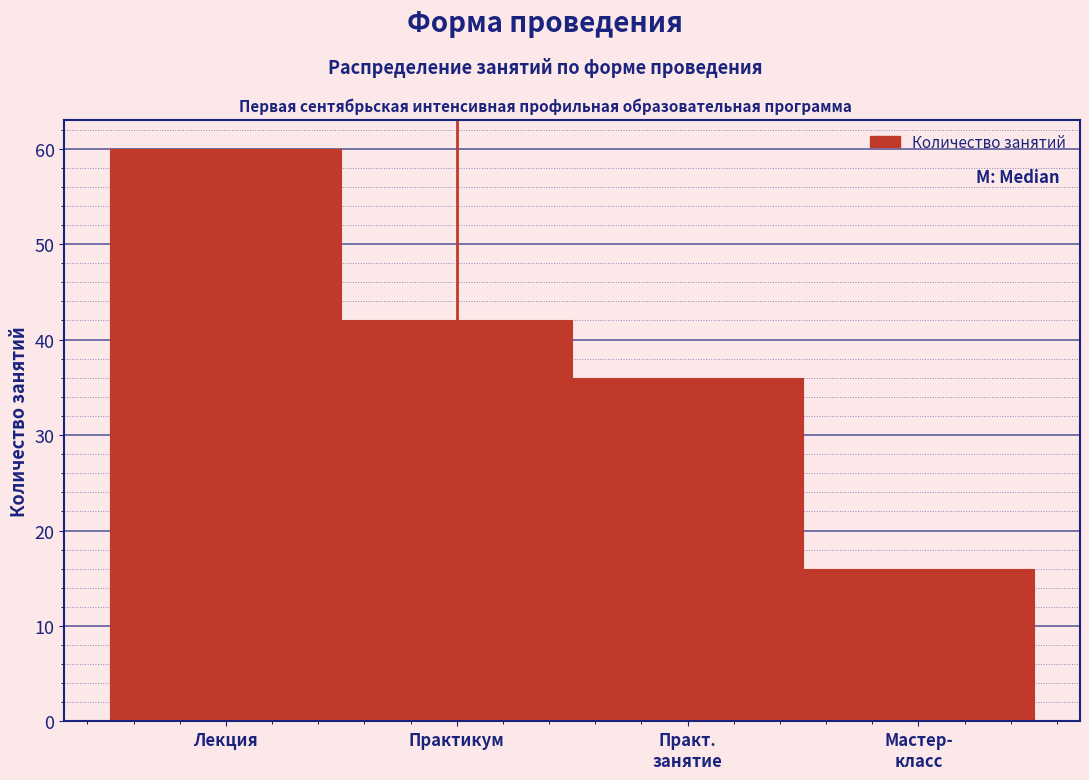

Reading left to right, extract all data points from this chart.

60	42	36	16